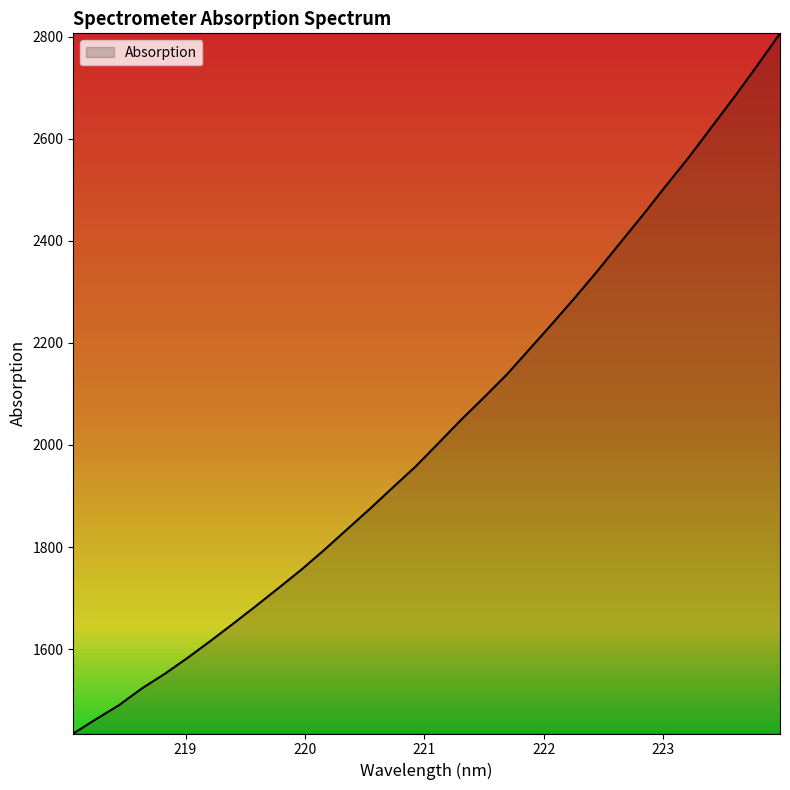

What is the greatest value displayed?

2806.8